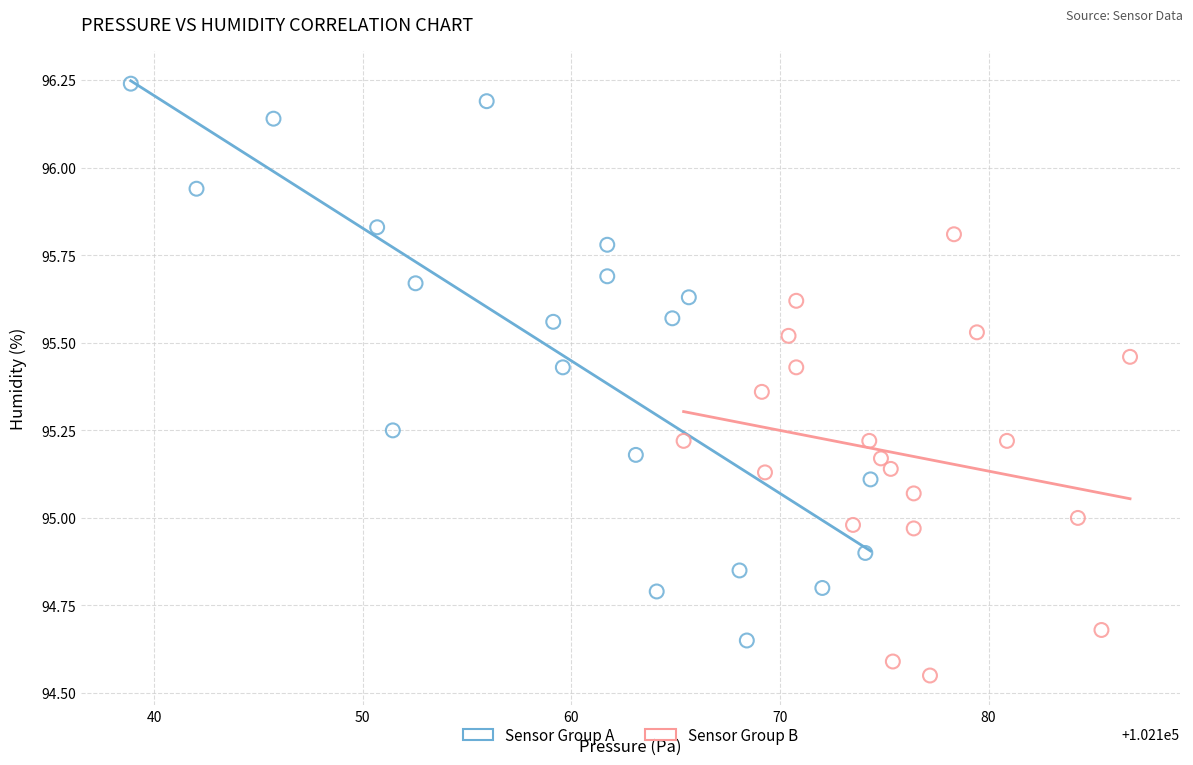

What are all the series names shown in the legend?

Sensor Group A, Sensor Group B